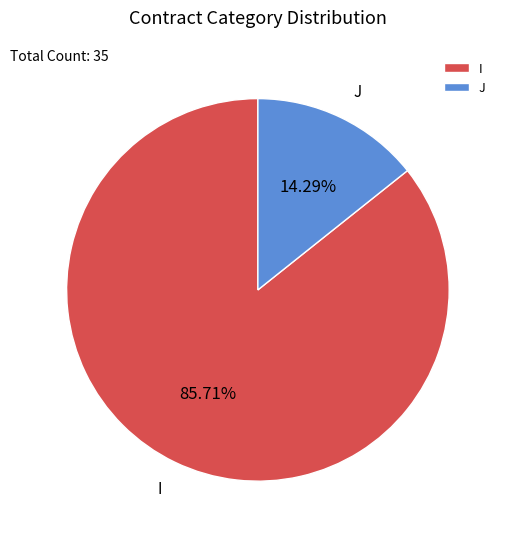

How many slices are in this pie chart?

2